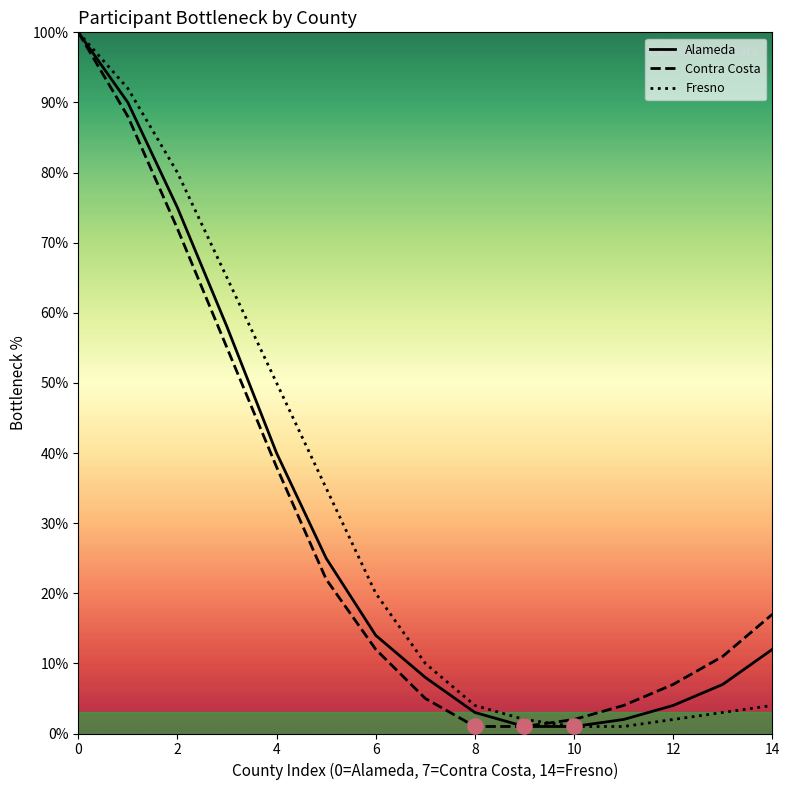

What are all the series names shown in the legend?

Alameda, Contra Costa, Fresno